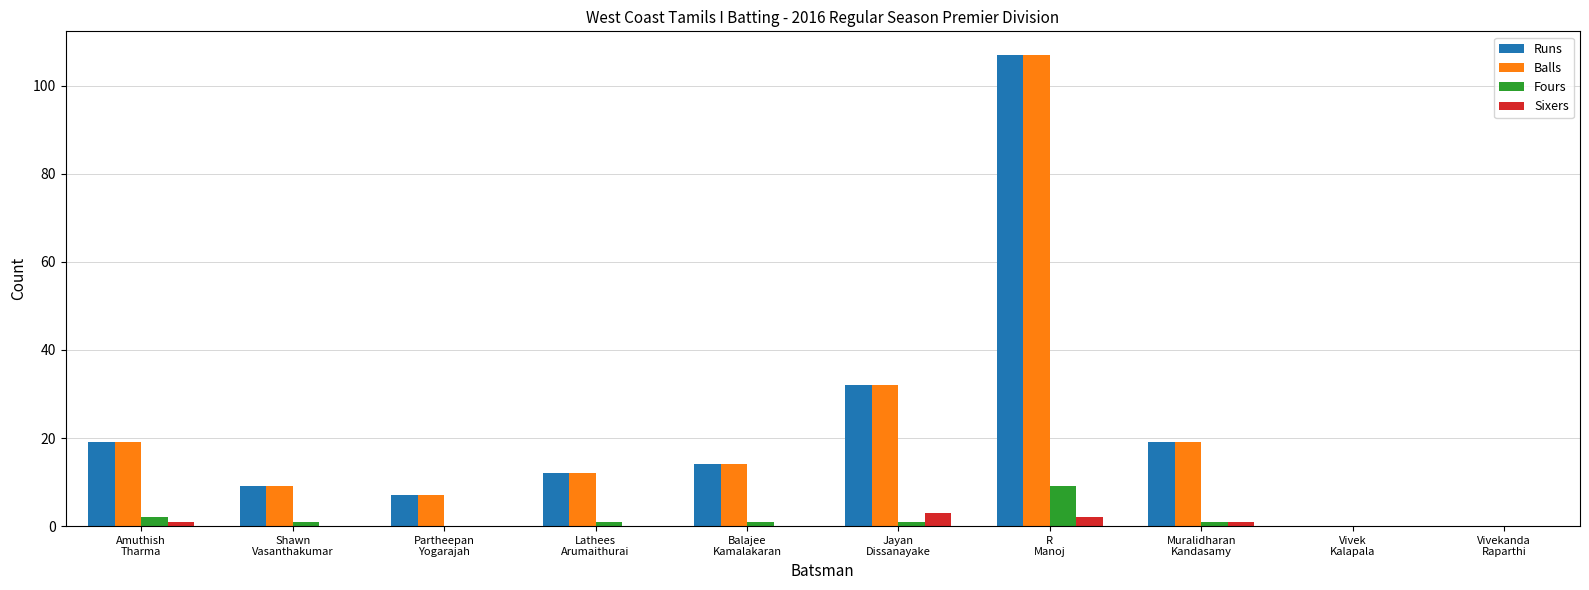

What is the sum of all Balls values?

219